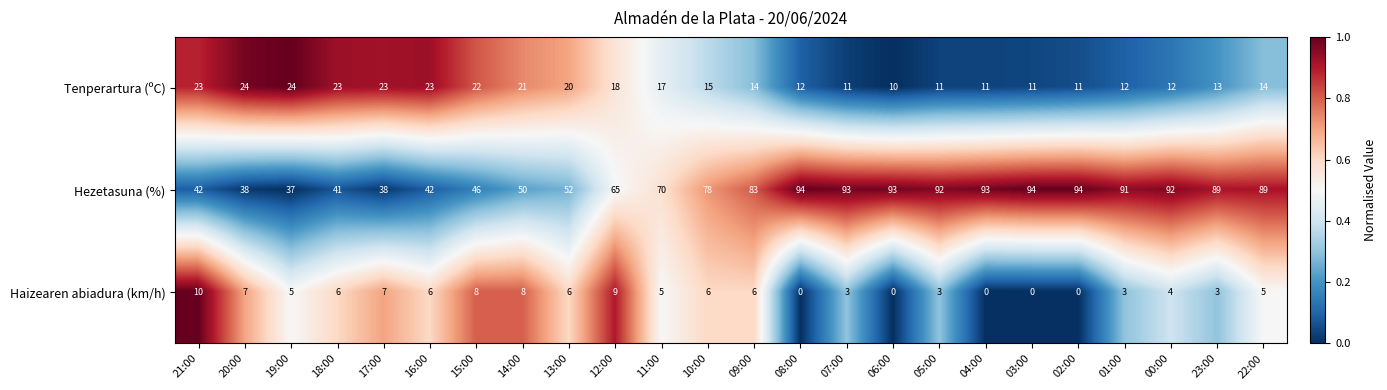

True or false: Tenperartura (ºC) has a value of 24 at 20:00.

True